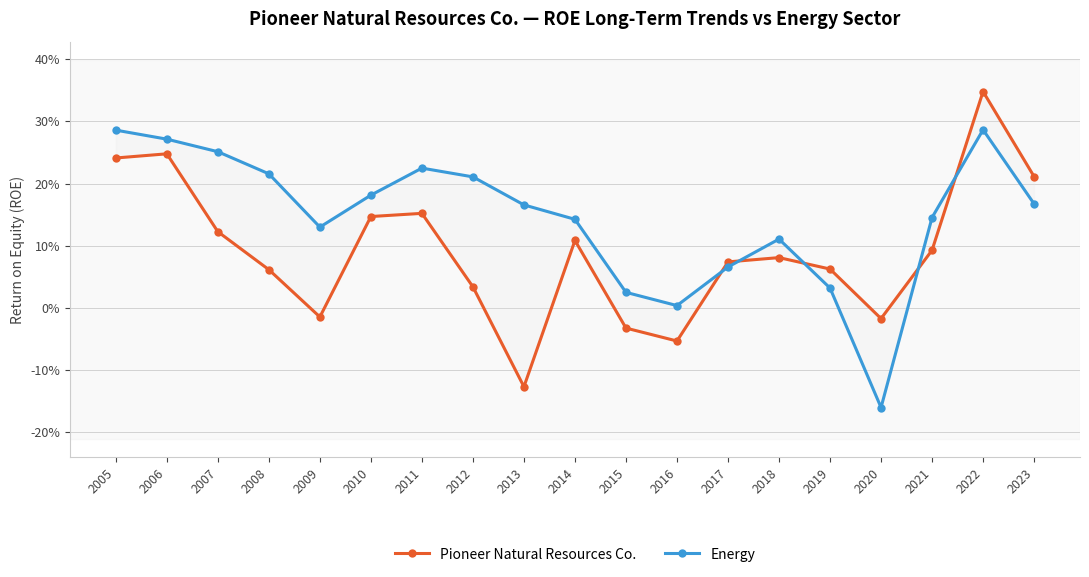

What is the difference between the second highest and second lowest values in the Energy series?

0.3